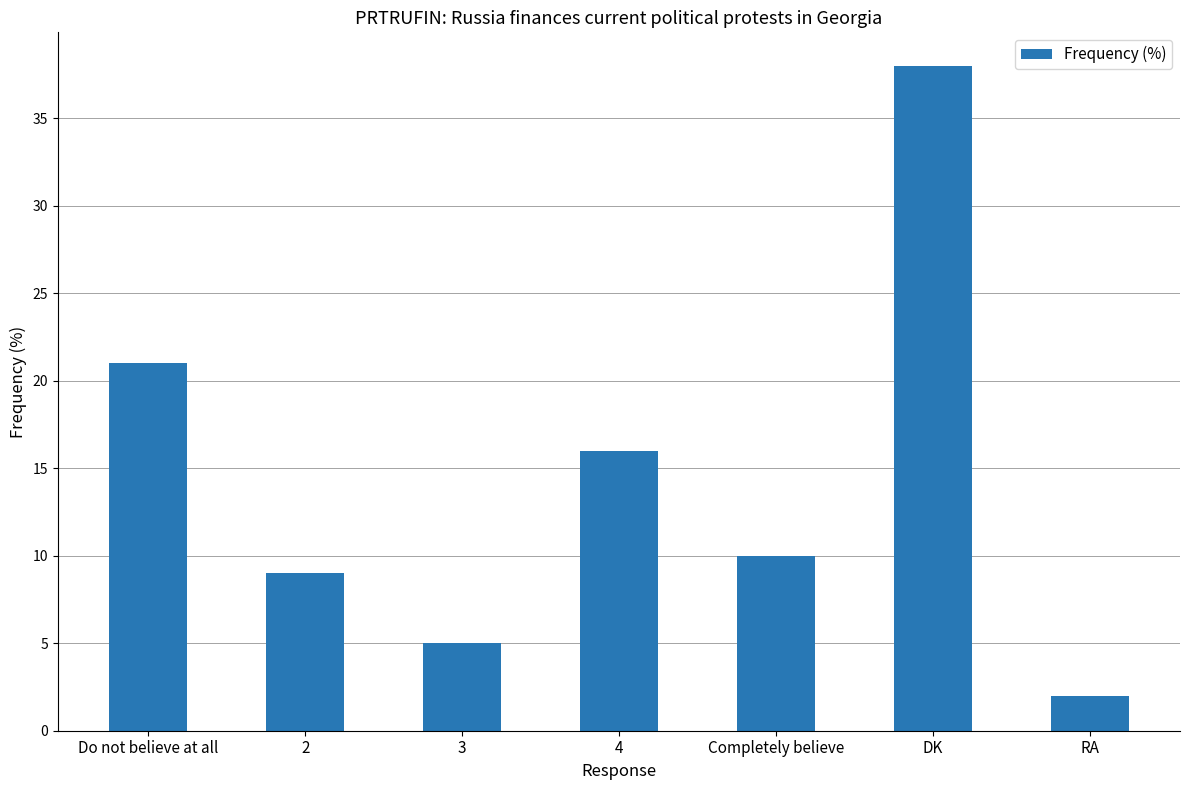

What is the smallest value displayed?

2